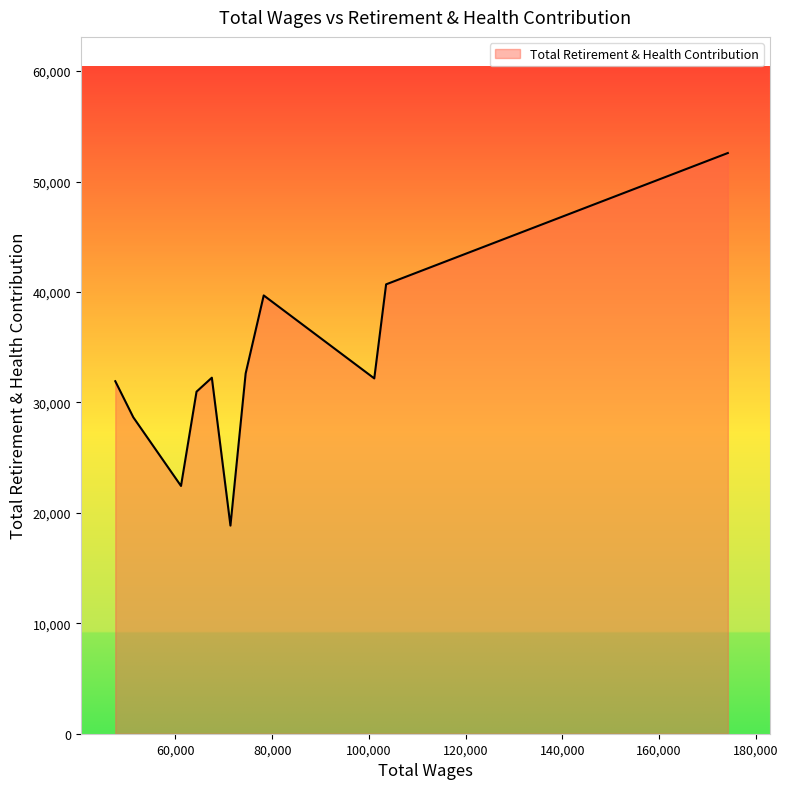

Does the chart have visible grid lines?

No